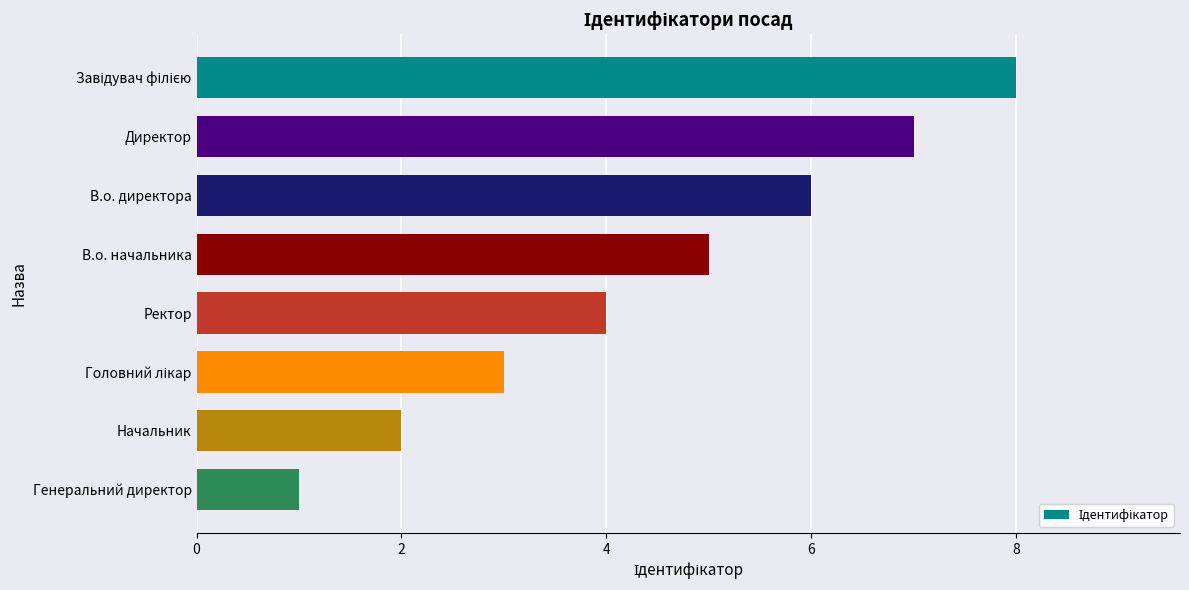

What is the difference between the second highest and minimum values?

6